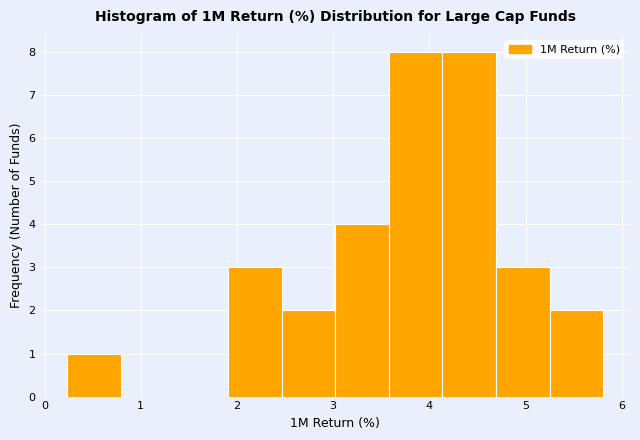

Reading left to right, transcribe this chart: for each bar, give the range it covers on the x-axis and its height. Neither the bar edges nor the heights are printed on the chart, so give them approximately, as read against the axes.

0.2 to 0.8: 1
0.8 to 1.4: 0
1.4 to 1.9: 0
1.9 to 2.5: 3
2.5 to 3.0: 2
3.0 to 3.6: 4
3.6 to 4.1: 8
4.1 to 4.7: 8
4.7 to 5.2: 3
5.2 to 5.8: 2